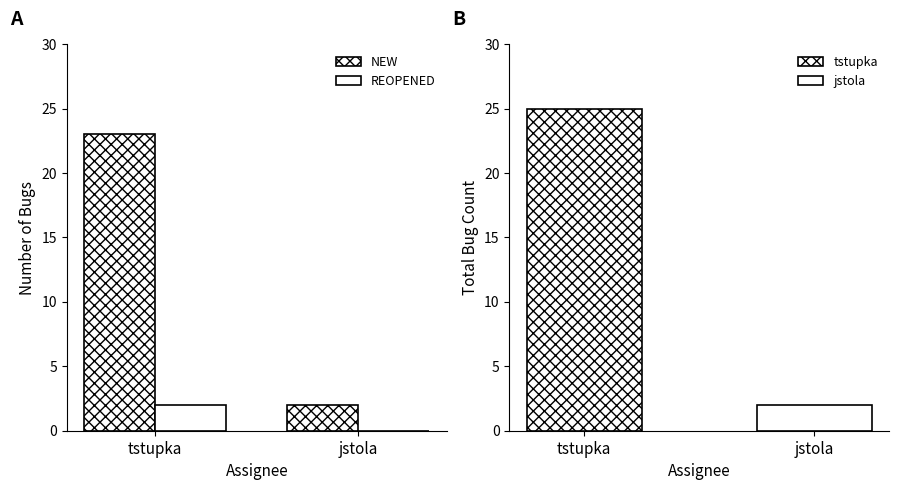

Rank the series by their maximum value, from lowest to highest.

REOPENED, NEW